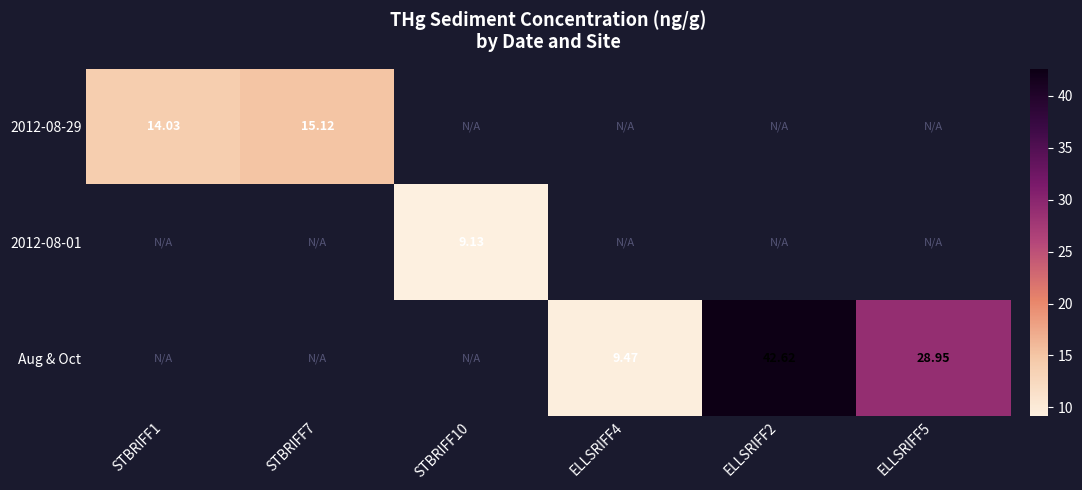

Is it true that 2012-08-29 equals 15.1 at STBRIFF7?

True